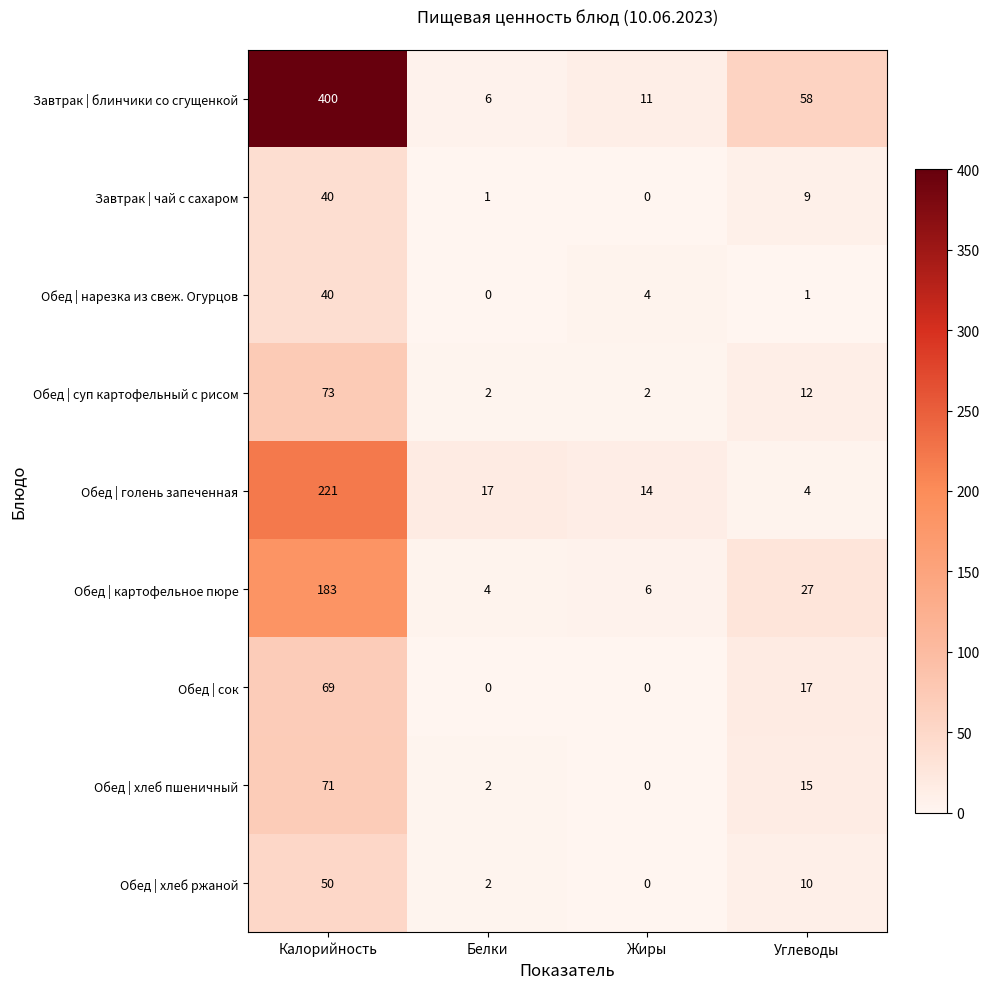

Which series has the largest total across all categories?

Завтрак | блинчики со сгущенкой